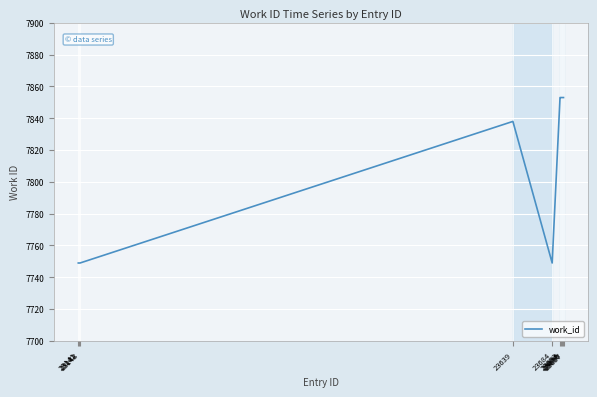

What is the difference between the maximum and minimum values?

104